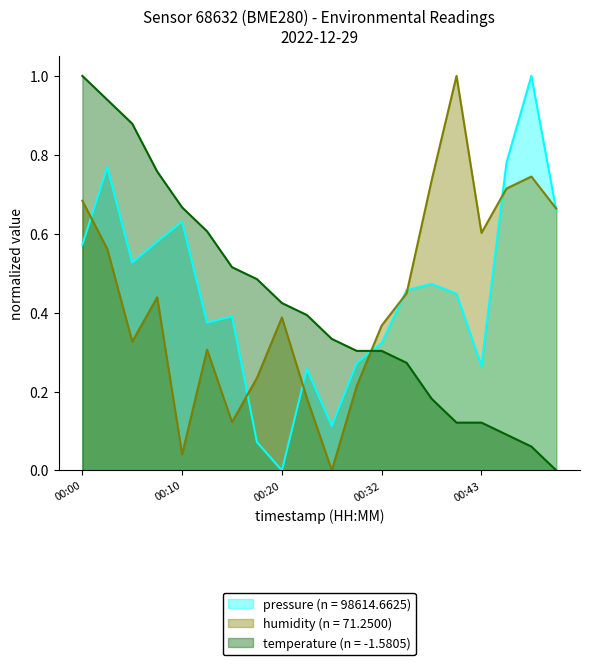

Reading left to right, list all the values displayed in this chart.

pressure: 0.6	0.8	0.5	0.6	0.6	0.4	0.4	0.1	0.0	0.3	0.1	0.3	0.3	0.5	0.5	0.4	0.3	0.8	1.0	0.7
humidity: 0.7	0.6	0.3	0.4	0.0	0.3	0.1	0.2	0.4	0.2	0.0	0.2	0.4	0.4	0.7	1.0	0.6	0.7	0.7	0.7
temperature: 1.0	0.9	0.9	0.8	0.7	0.6	0.5	0.5	0.4	0.4	0.3	0.3	0.3	0.3	0.2	0.1	0.1	0.1	0.1	0.0